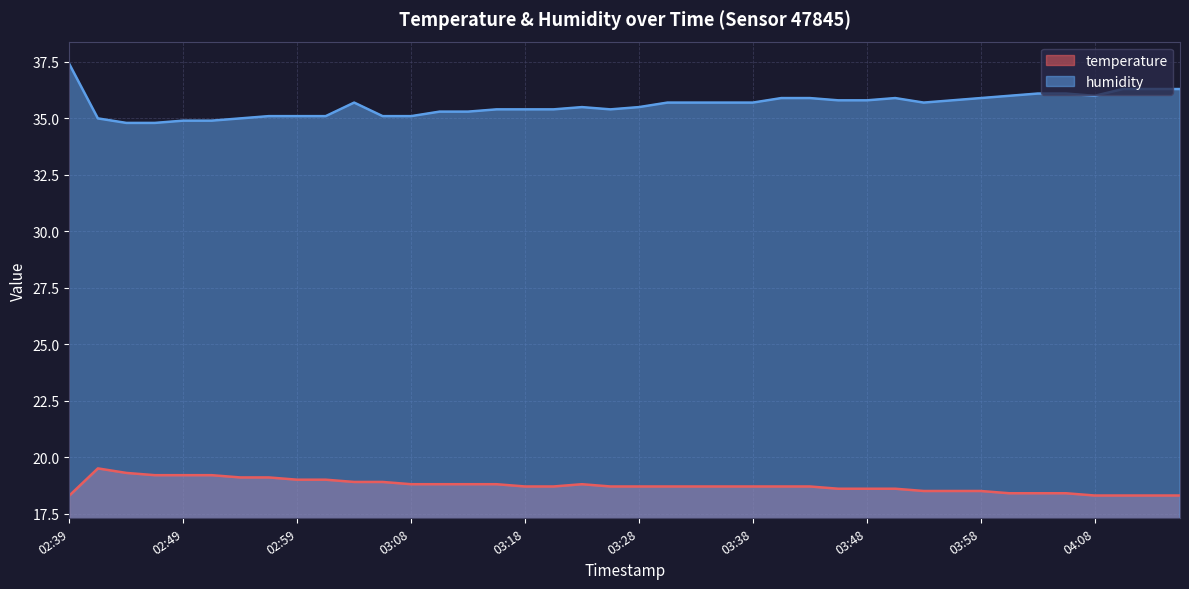

Where does the humidity series first go above 35?

02:39